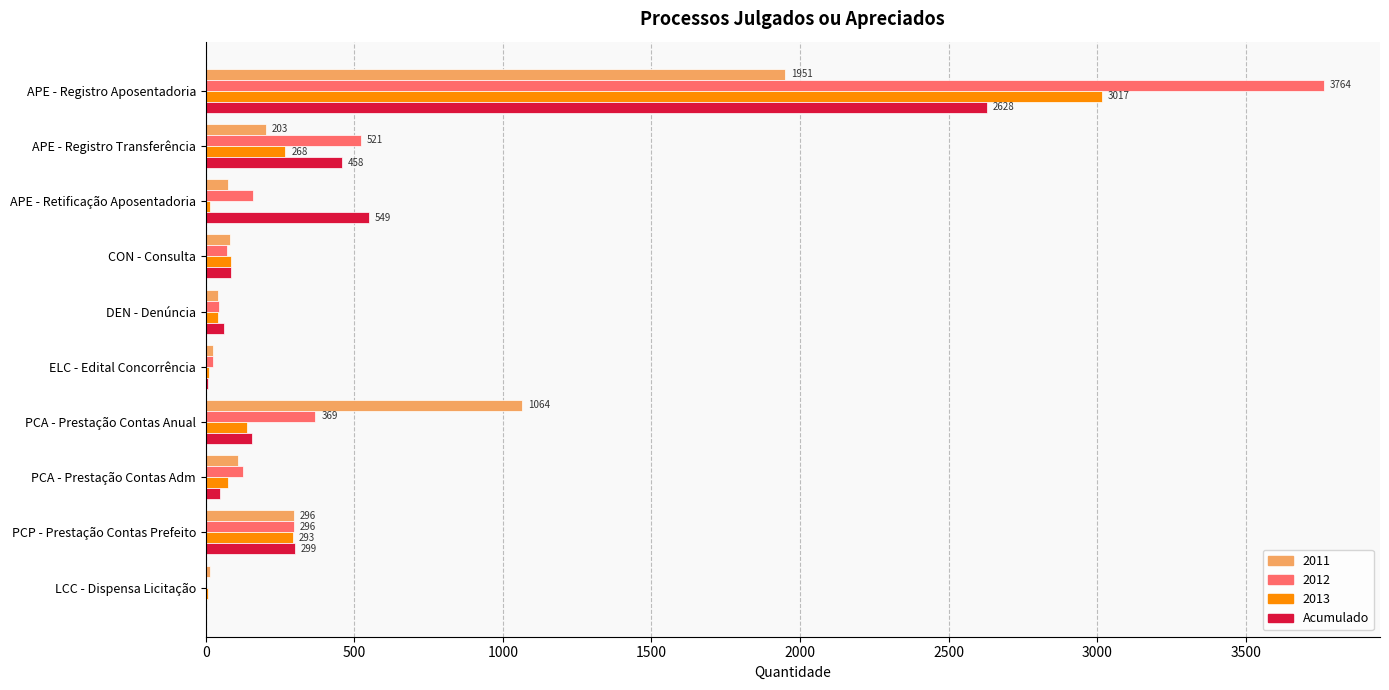

At which category is the sum across all series the highest?

APE - Registro Aposentadoria